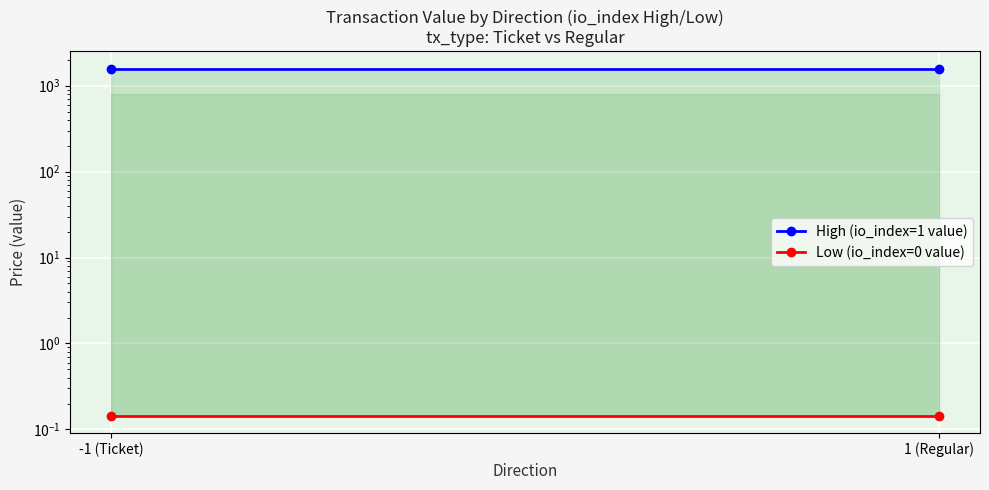

What is the sum of all High (io_index=1 value) values?

3170.5